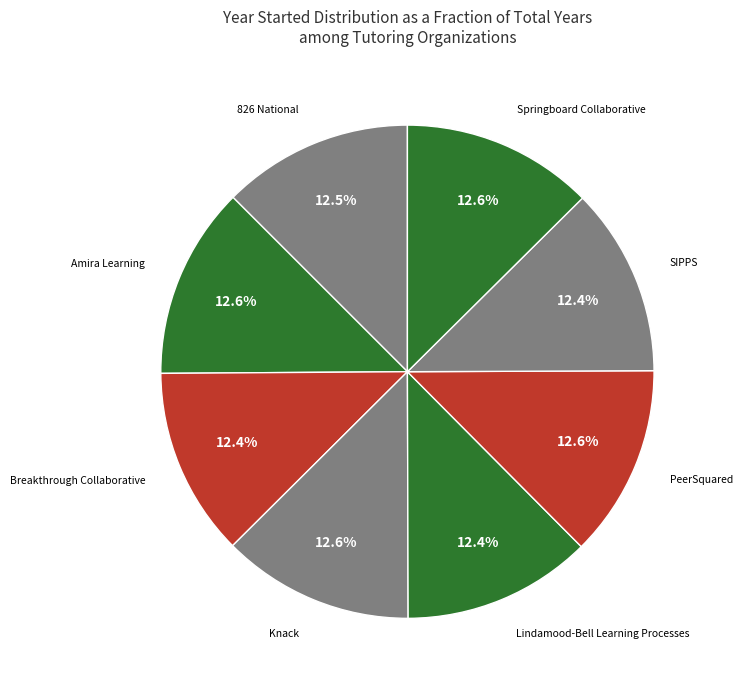

Which slice is the largest?

PeerSquared